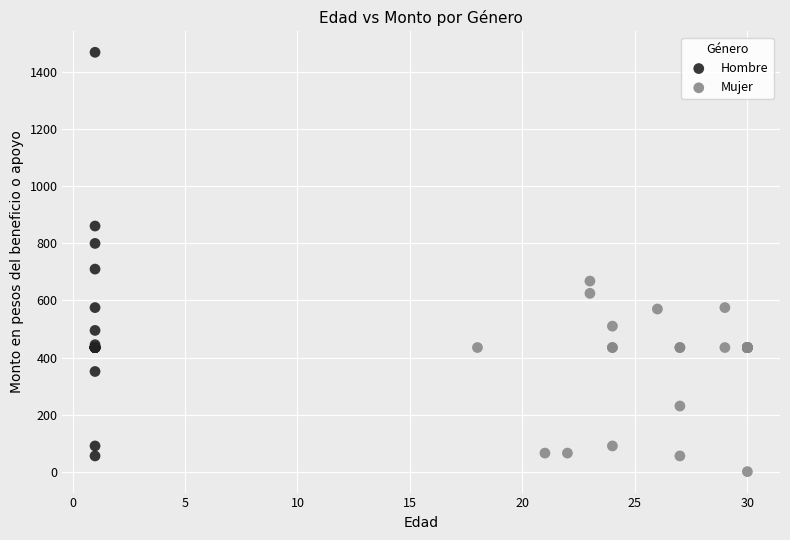

Which series contains the highest Y value?

Hombre